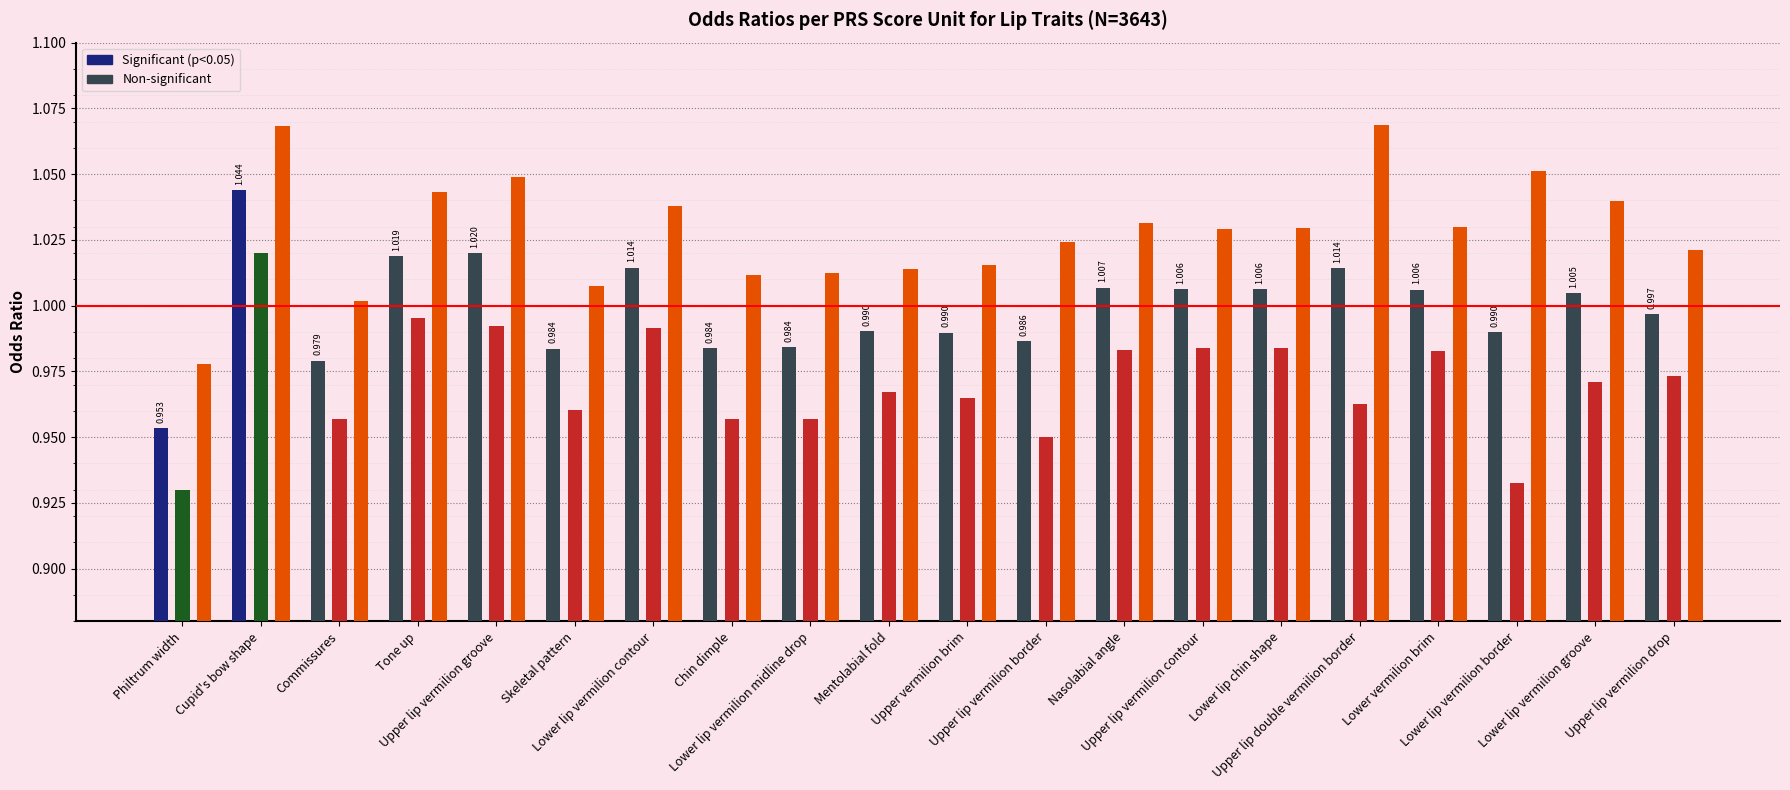

Which label corresponds to the smallest value in the chart?

Philtrum width